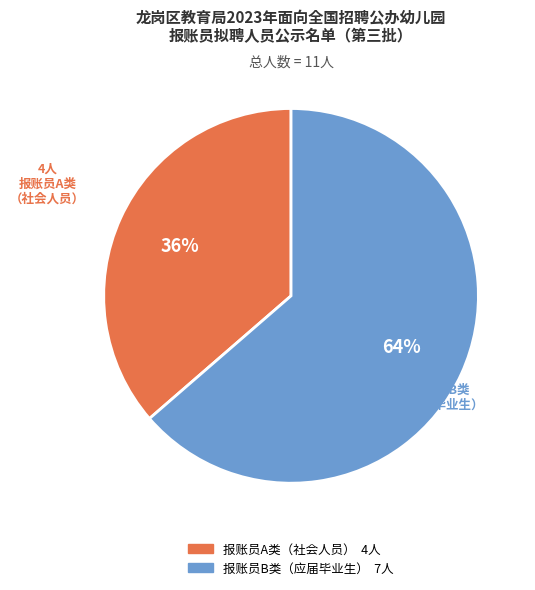

To the nearest percent, what is the average slice percentage?

50%